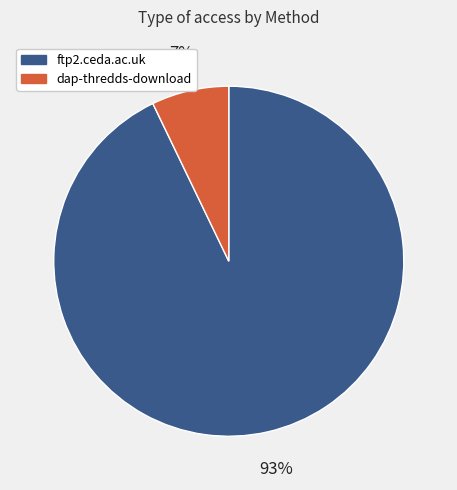

To the nearest percent, what is the difference between the largest and smallest slice percentages?

86%